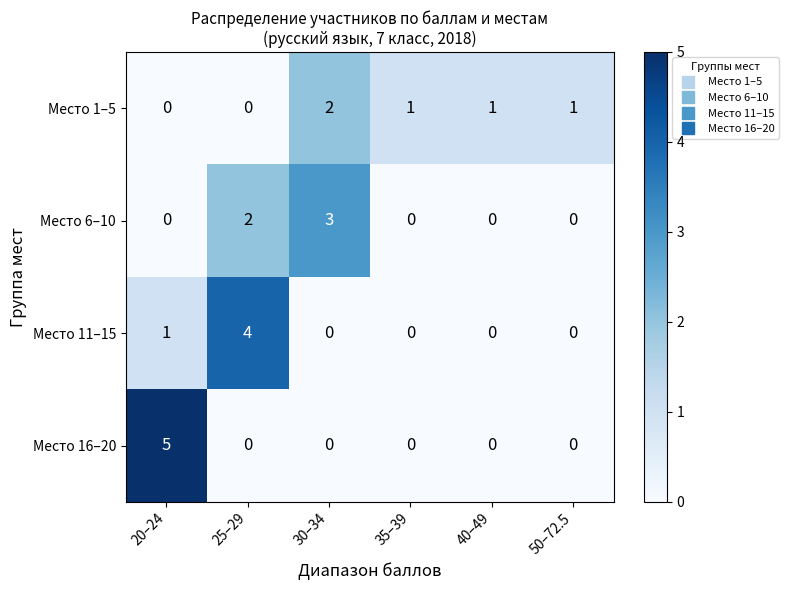

Which series has the widest spread of values?

Место 16–20